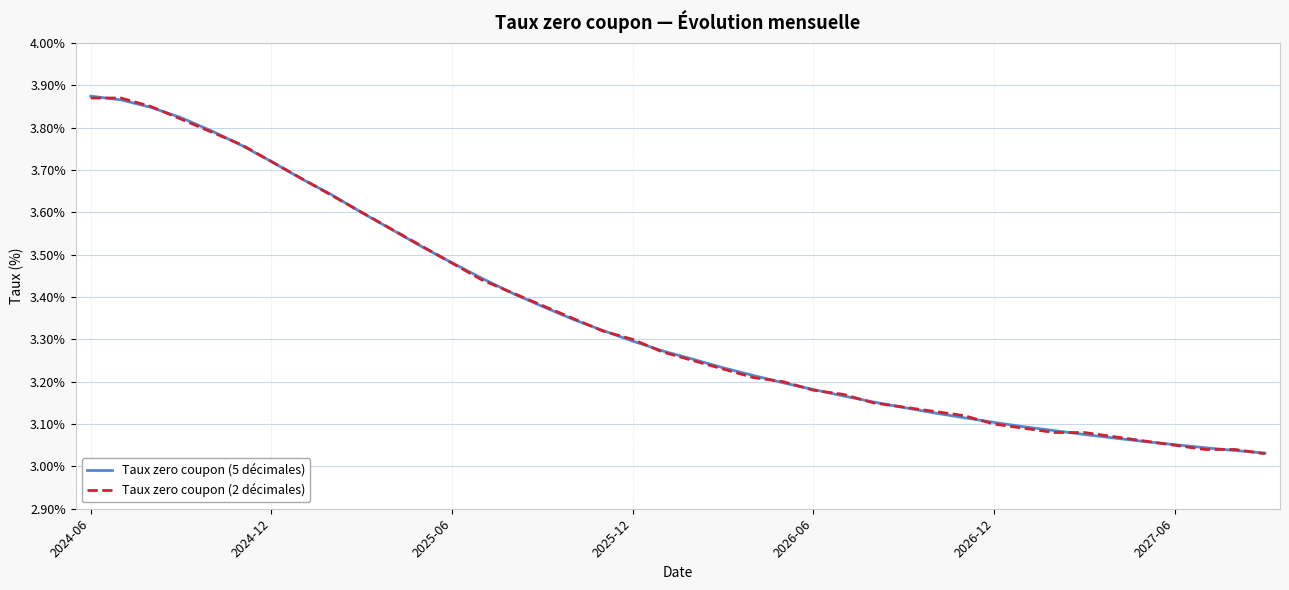

The Taux zero coupon (2 décimales) series shows 1.6 at 2024-12. True or false?

False